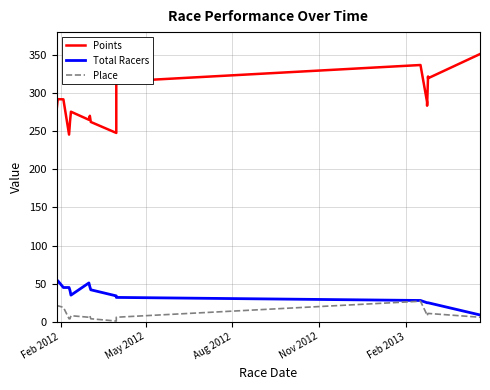

What is the value of the Total Racers point at the 17th from the left?

25.0